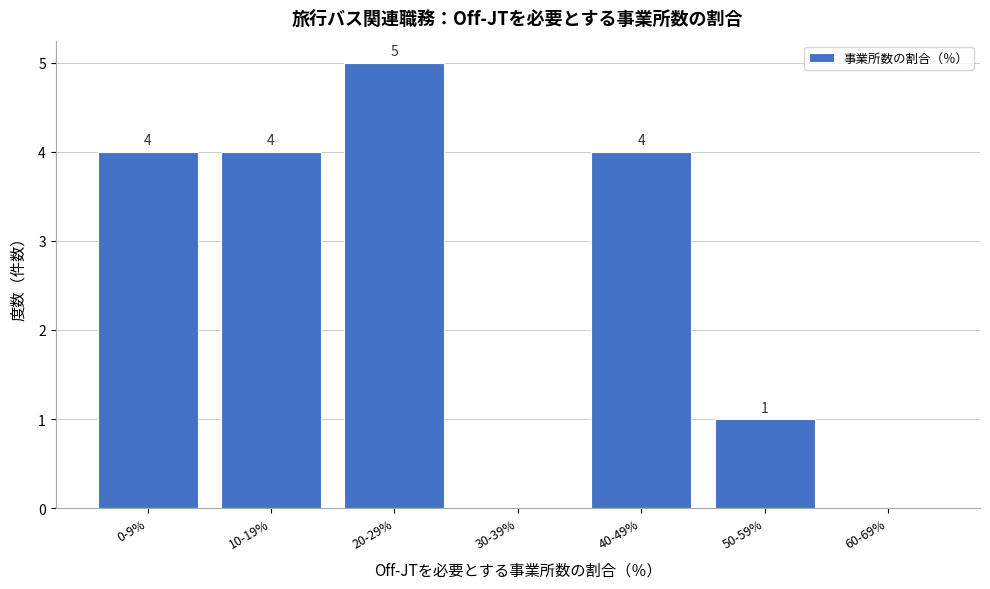

Reading left to right, what are all the values shown in this chart?

0-9%=4	10-19%=4	20-29%=5	30-39%=0	40-49%=4	50-59%=1	60-69%=0